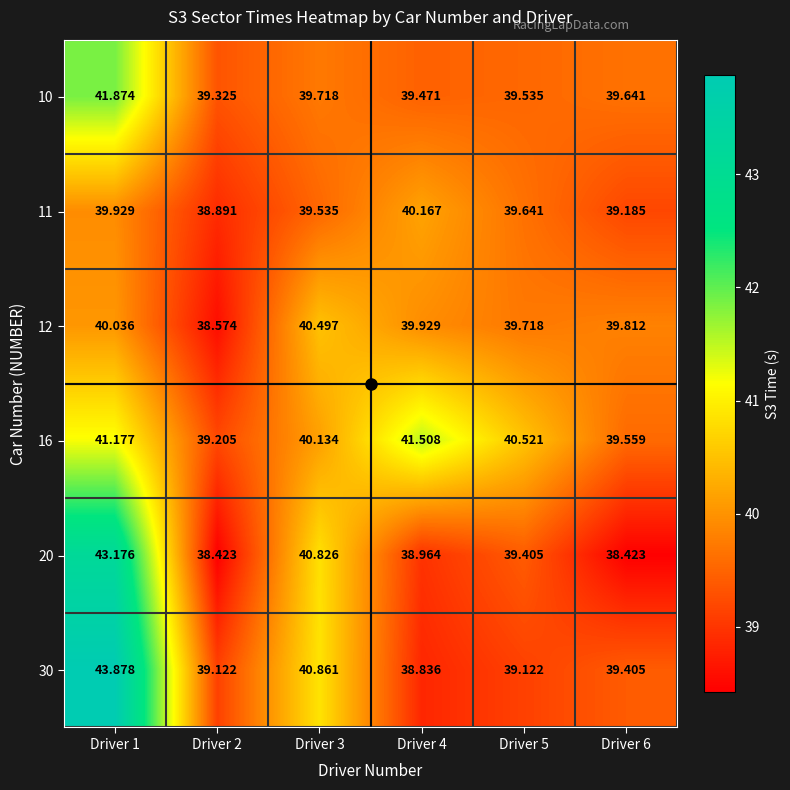

What is the spread (max minus min) of values at Driver 1?

3.9